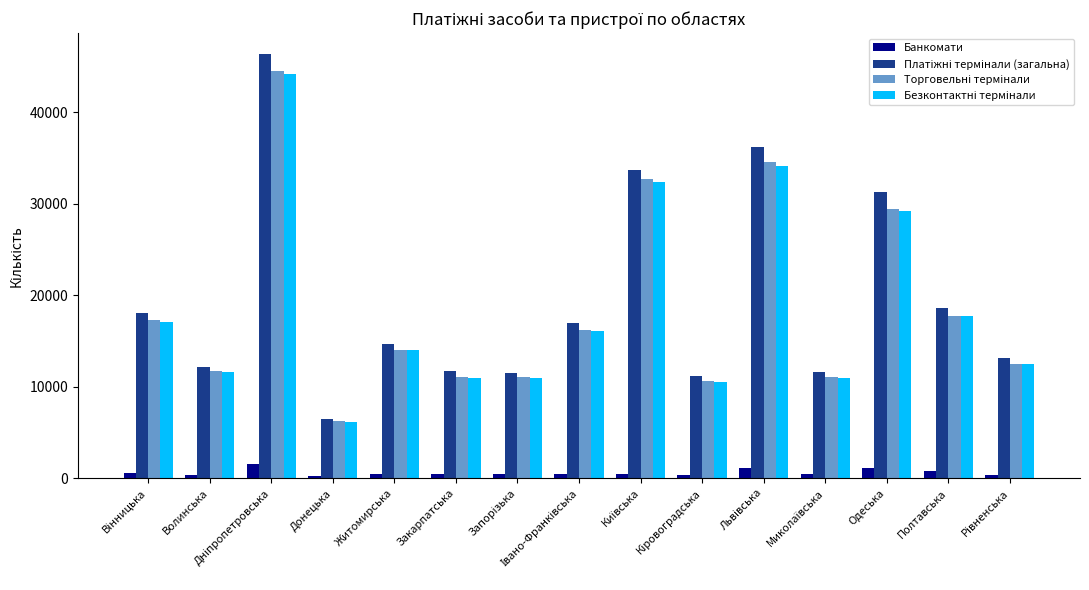

What is the difference between the maximum and minimum values in the Банкомати series?

1383